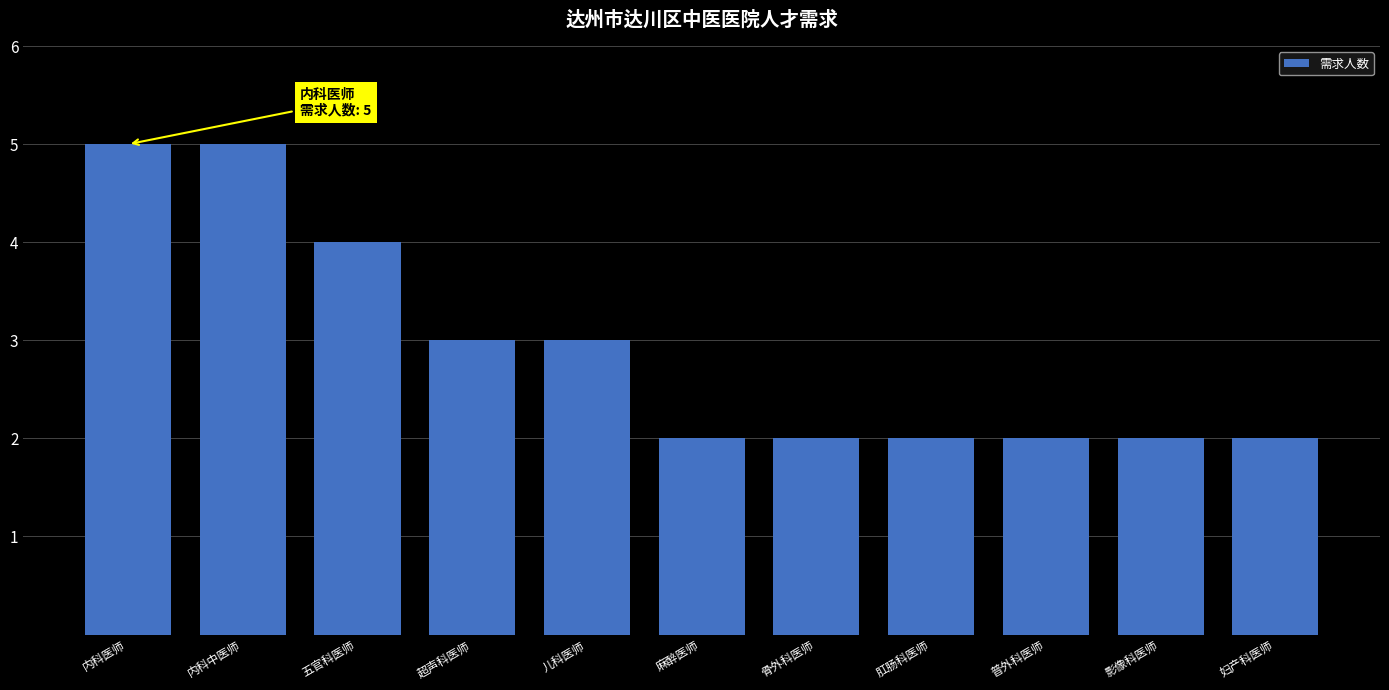

What is the maximum value shown in the chart?

5